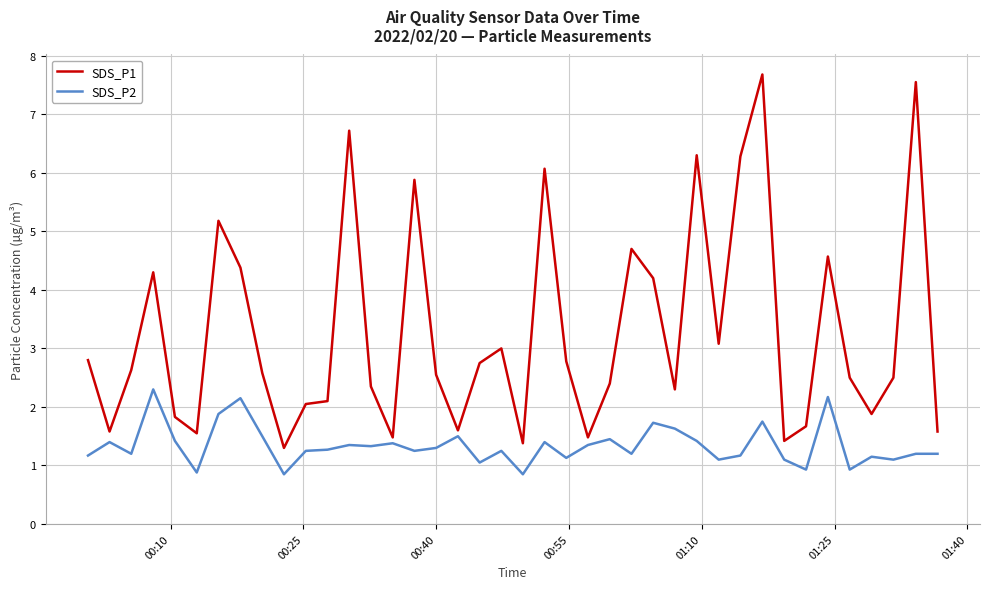

Which series has the largest total across all categories?

SDS_P1